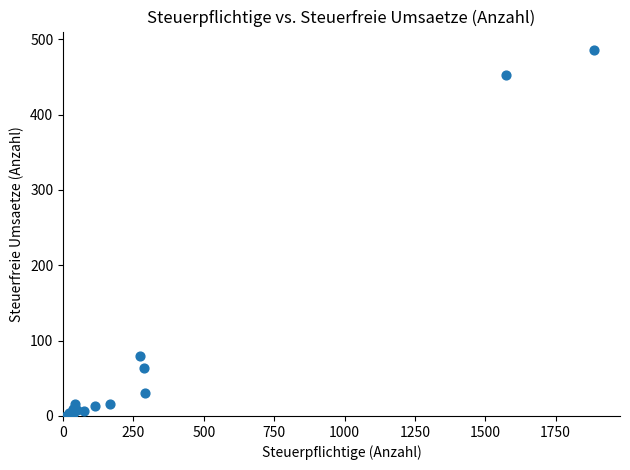

What Y value in the scatter plot is closest to 243?

79